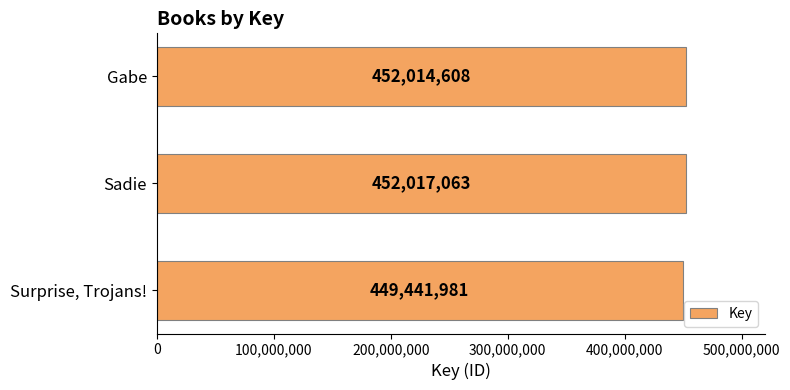

List the labels in order of value, largest first.

Sadie, Gabe, Surprise, Trojans!